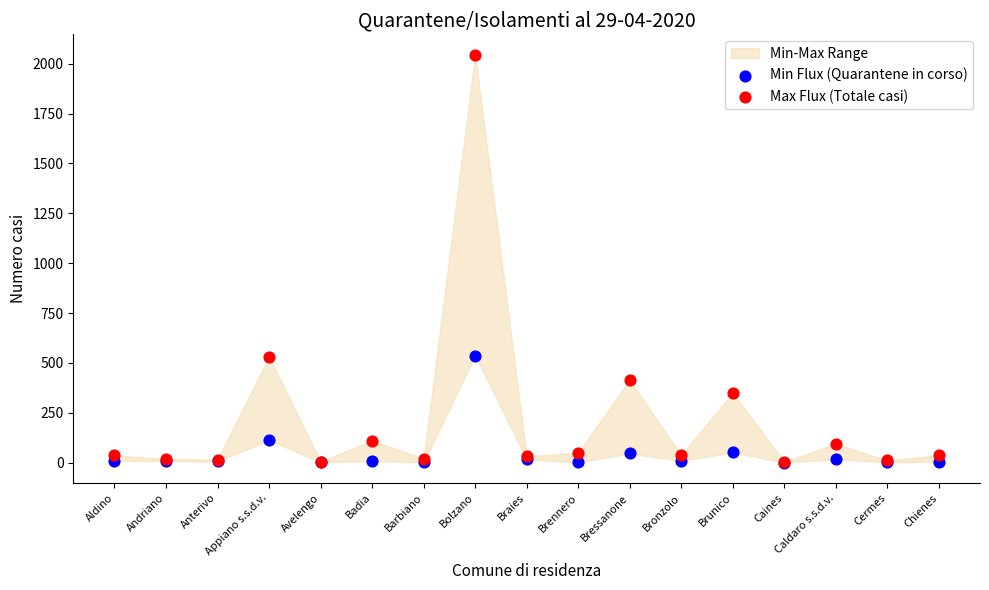

In the Min Flux (Quarantene in corso) series, what Y value is closest to 268?

113